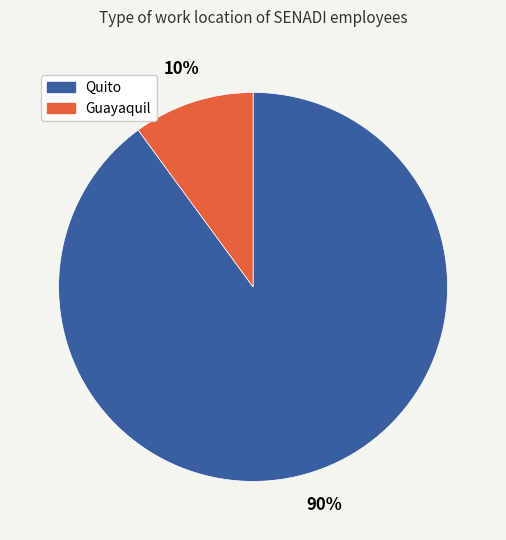

To the nearest percent, what is the combined percentage of Quito and Guayaquil?

100%